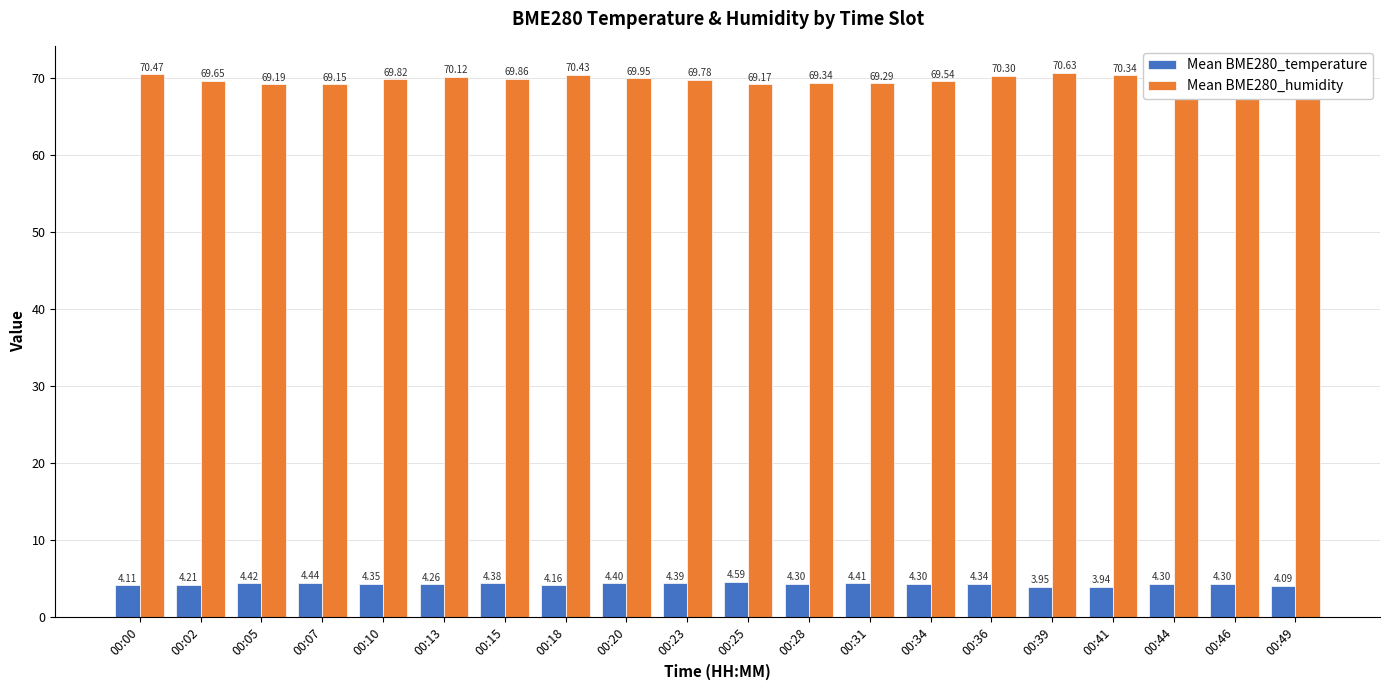

How many data points does each series have?

20